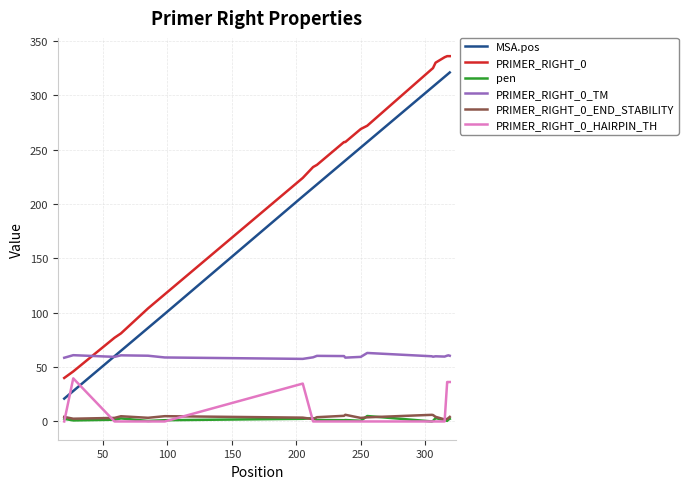

What is the highest value of the MSA.pos series?

321.0